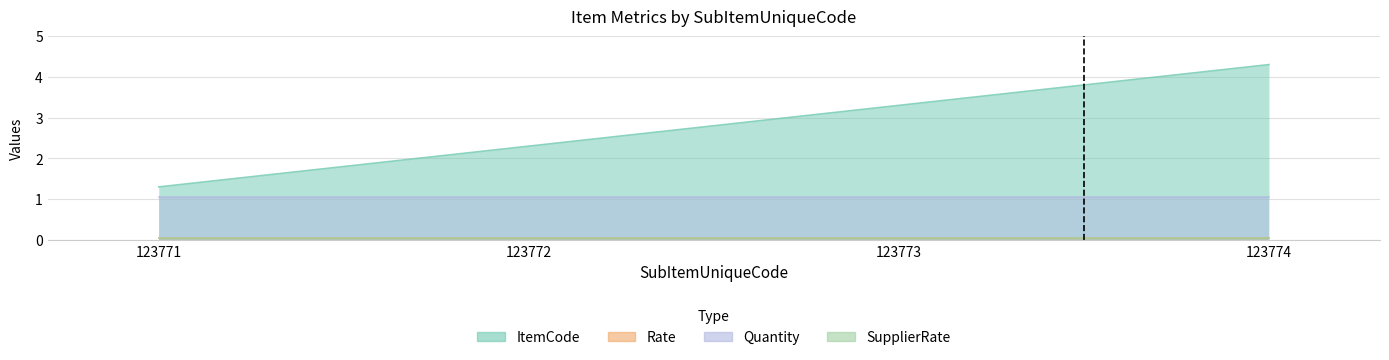

At which label does ItemCode reach its peak?

123774